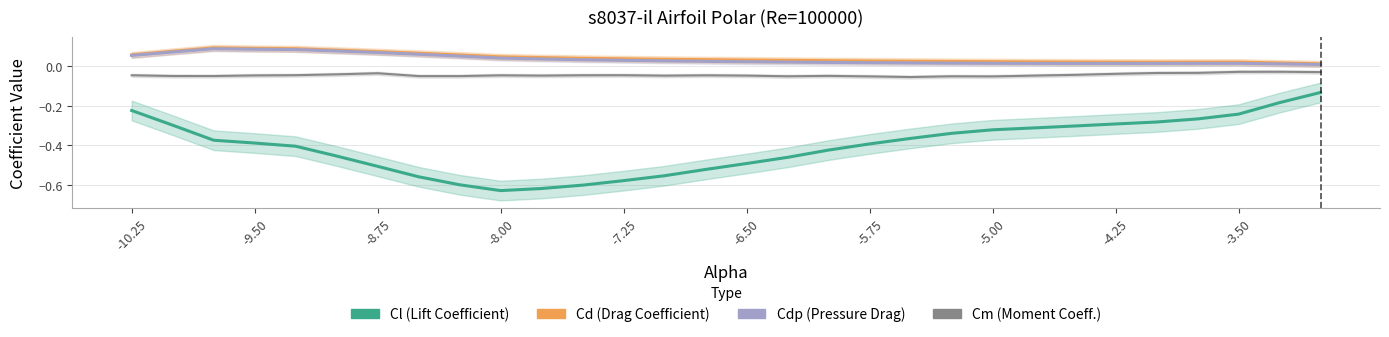

What is the value of the Cdp point at the 9th from the left?

0.1